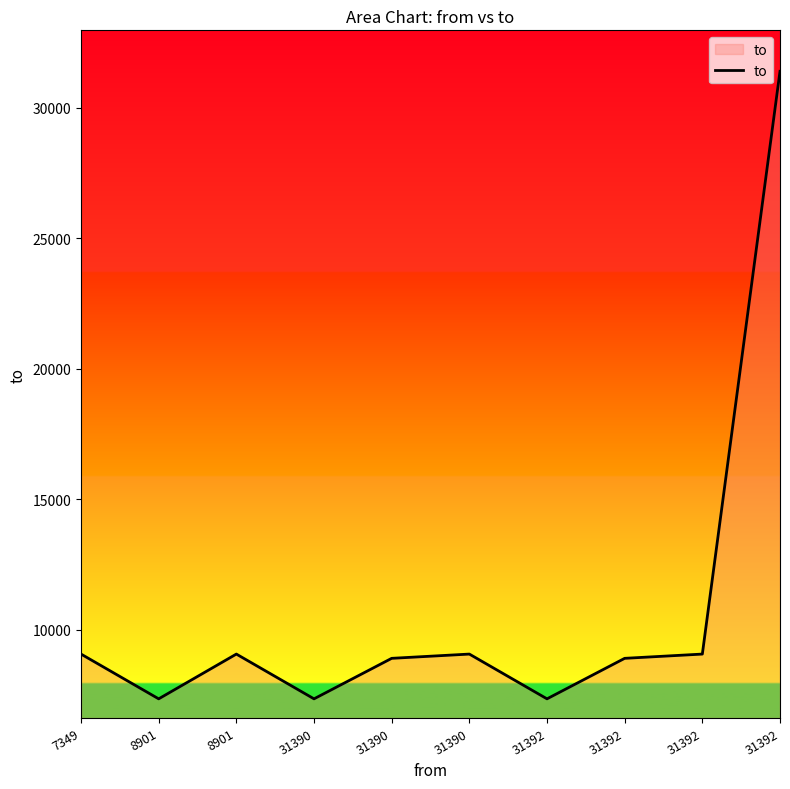

What is the change in value from 7349 to 31392?

-163